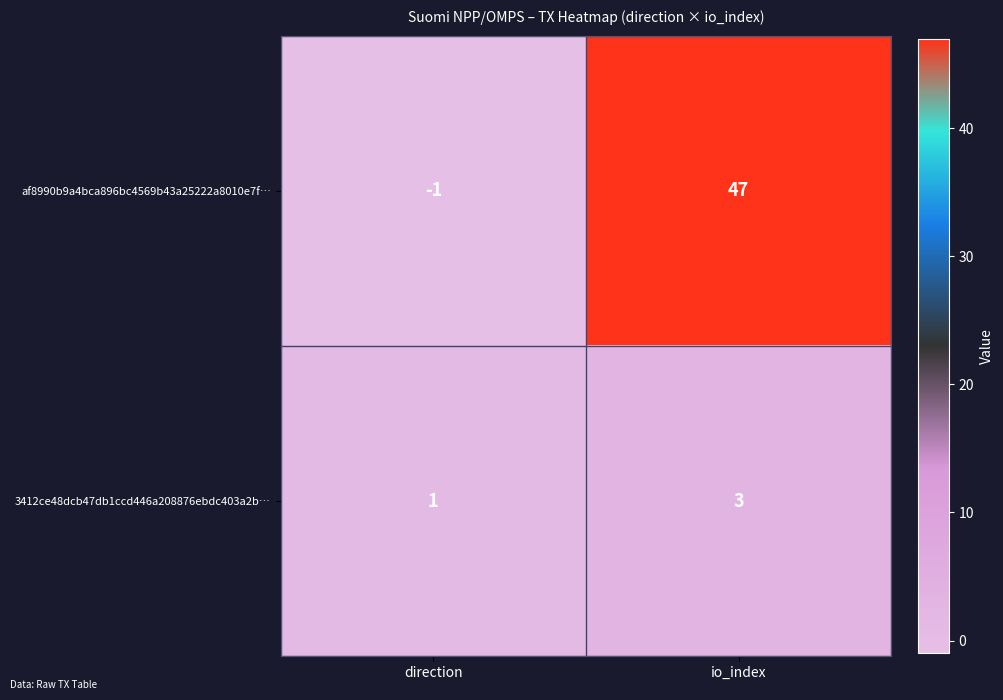

Which series has the largest range (max minus min)?

af8990b9a4bca896bc4569b43a25222a8010e7f…